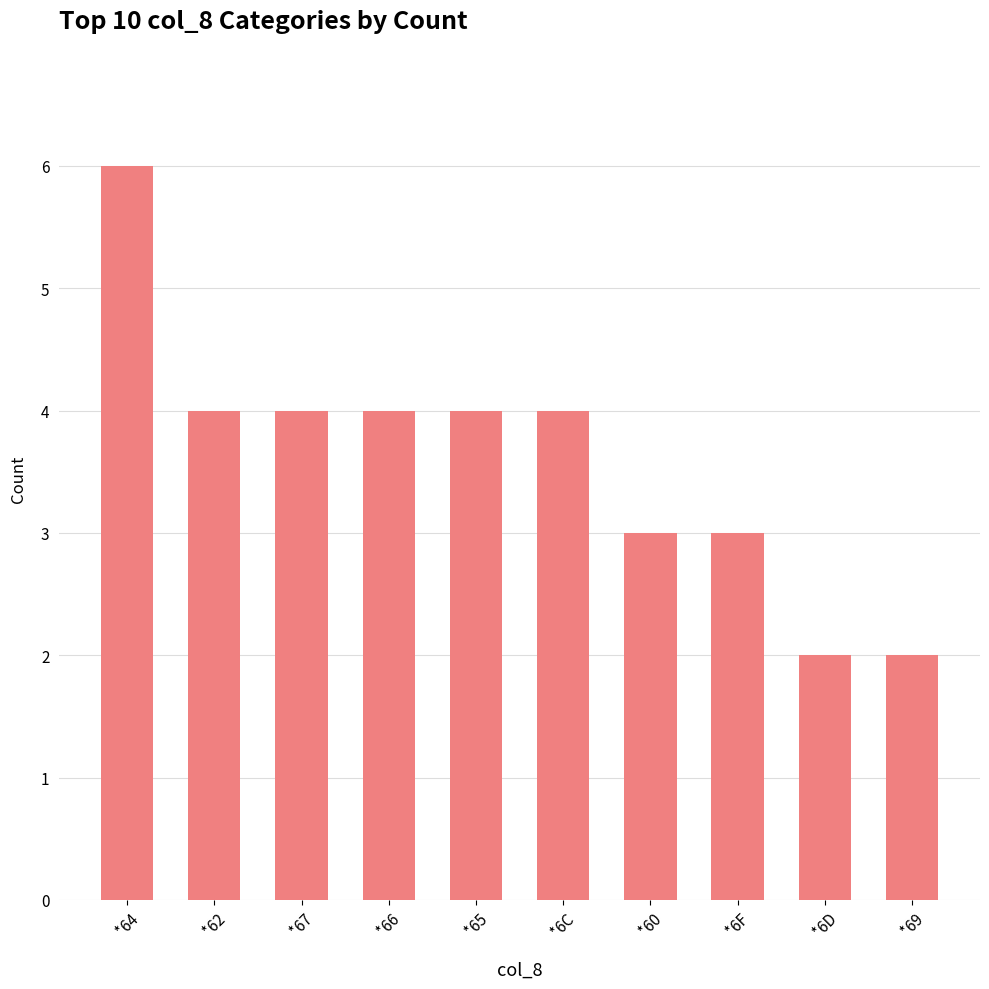

What is the difference between the maximum and second lowest values?

4